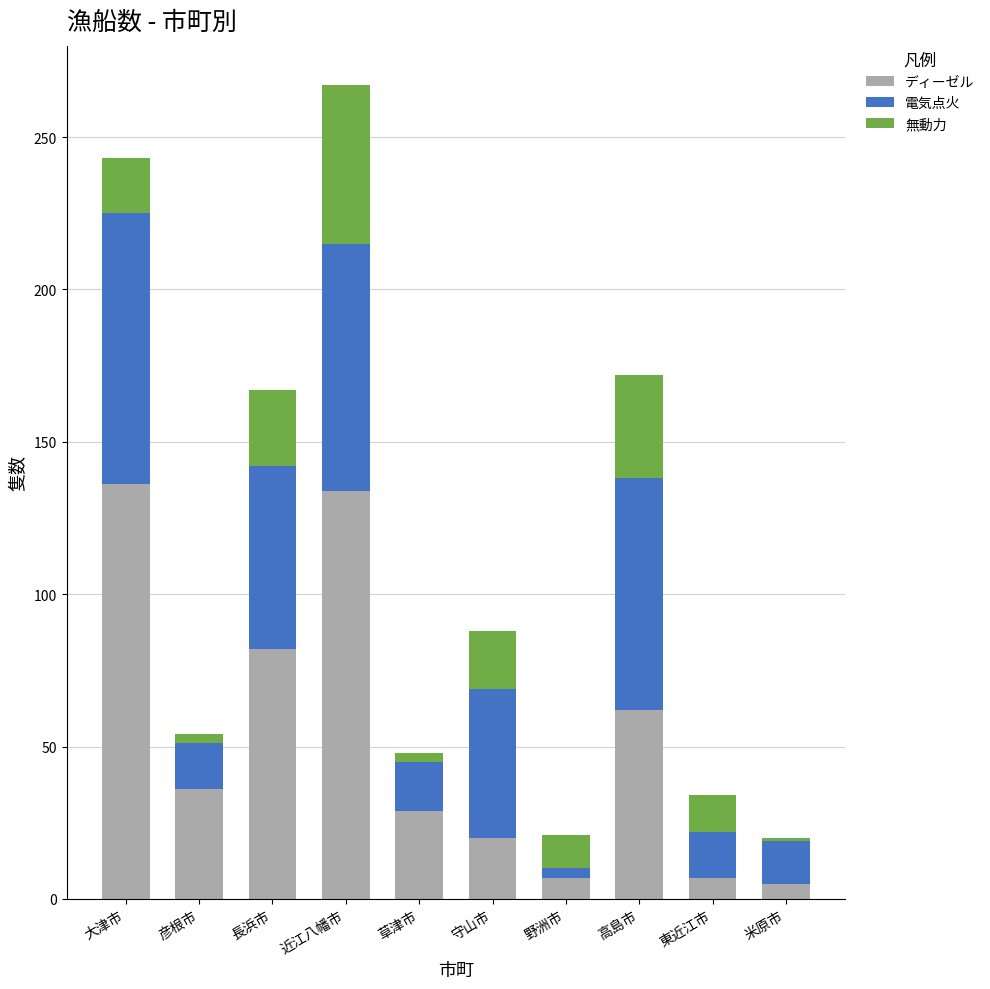

Reading right to left, transcribe the values for ディーゼル.

米原市=5	東近江市=7	高島市=62	野洲市=7	守山市=20	草津市=29	近江八幡市=134	長浜市=82	彦根市=36	大津市=136